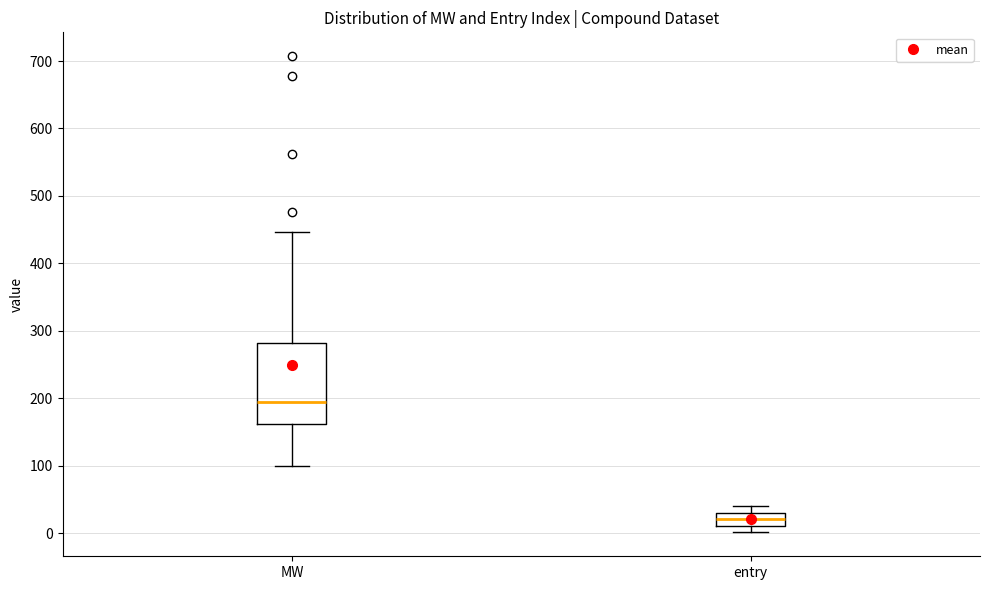

Reading left to right, read every box against the y-axis: the position of its median line, the range the box covers, and the ends of its whiskers. The values are not printed on the chart, so give them approximately, as read against the axis.

MW: median 200, box 160 to 280, whiskers 100 to 450
entry: median 20, box 10 to 30, whiskers 0 to 40